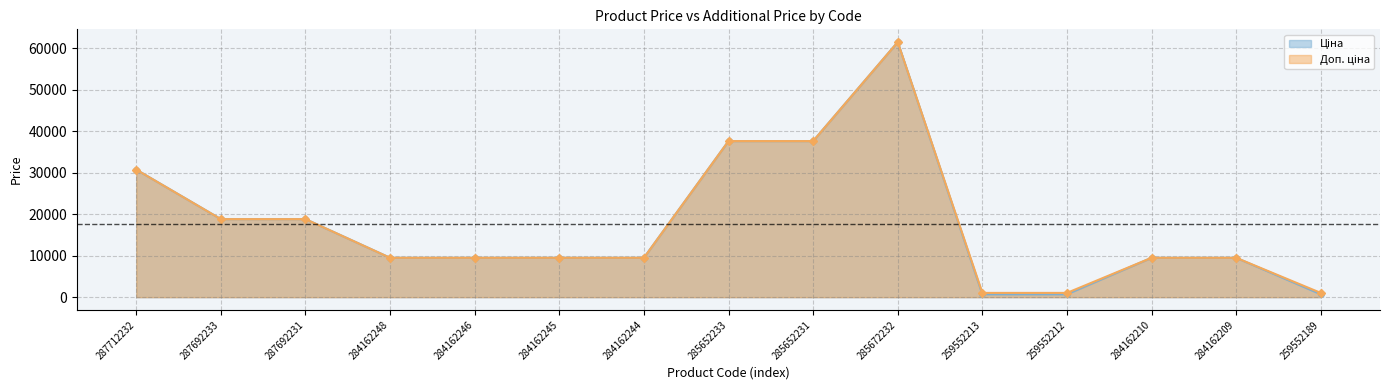

The value of Доп. ціна line at 284162209 is 9480.1. True or false?

True